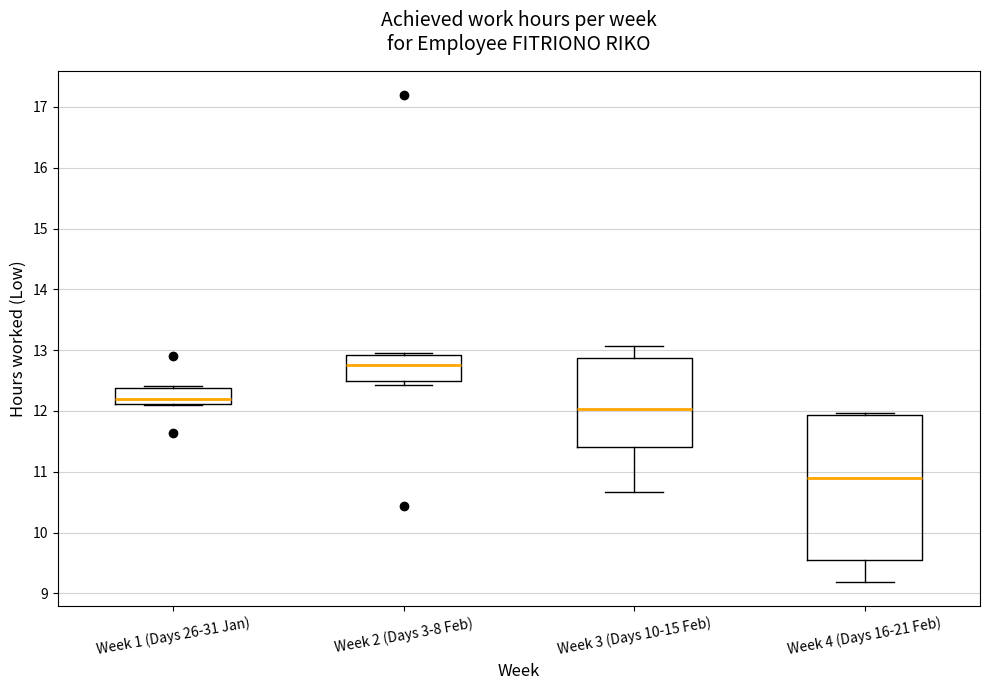

Which box has the highest median line?

Week 2 (Days 3-8 Feb)